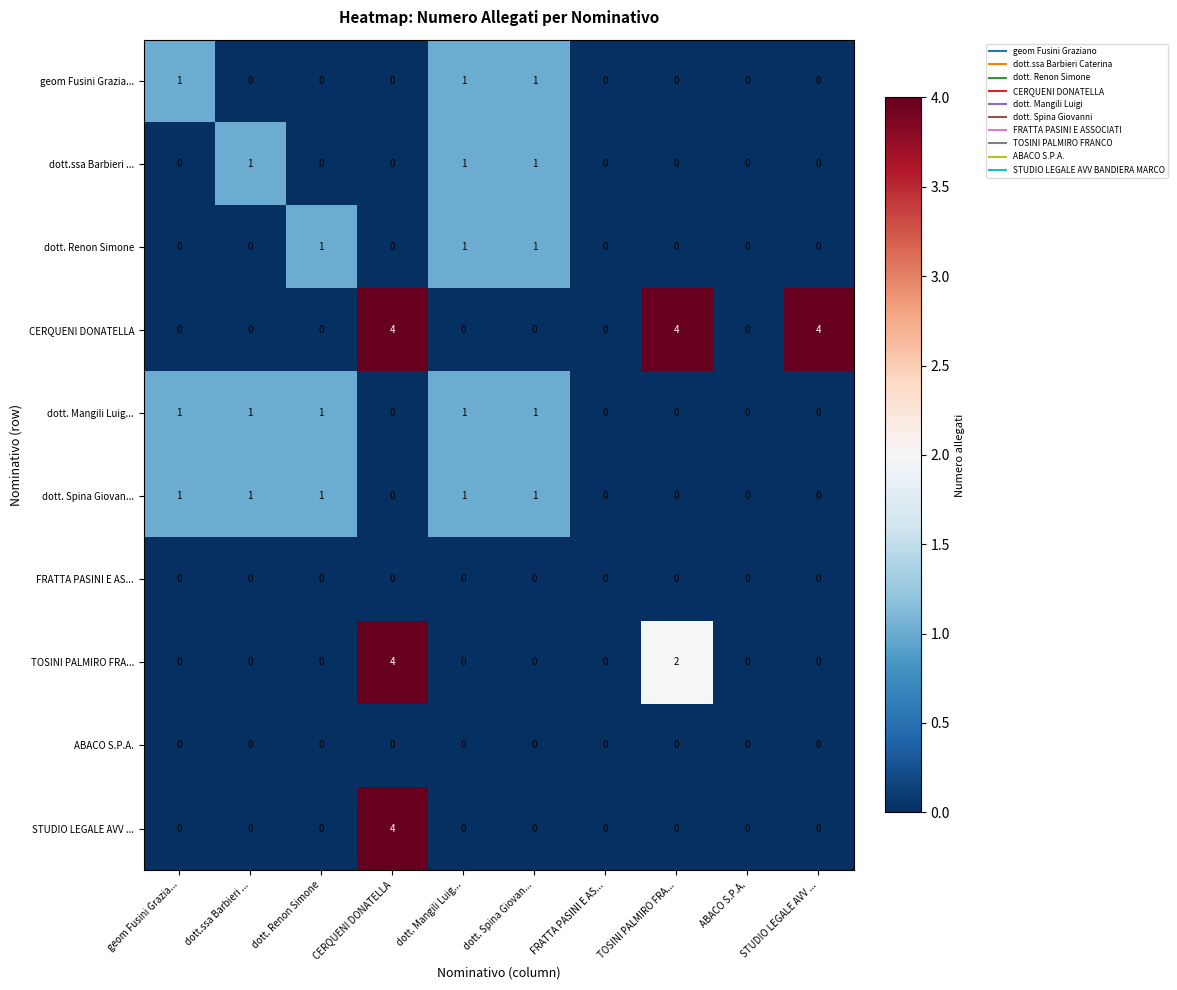

What is the difference between the second highest and second lowest values in the CERQUENI DONATELLA series?

4